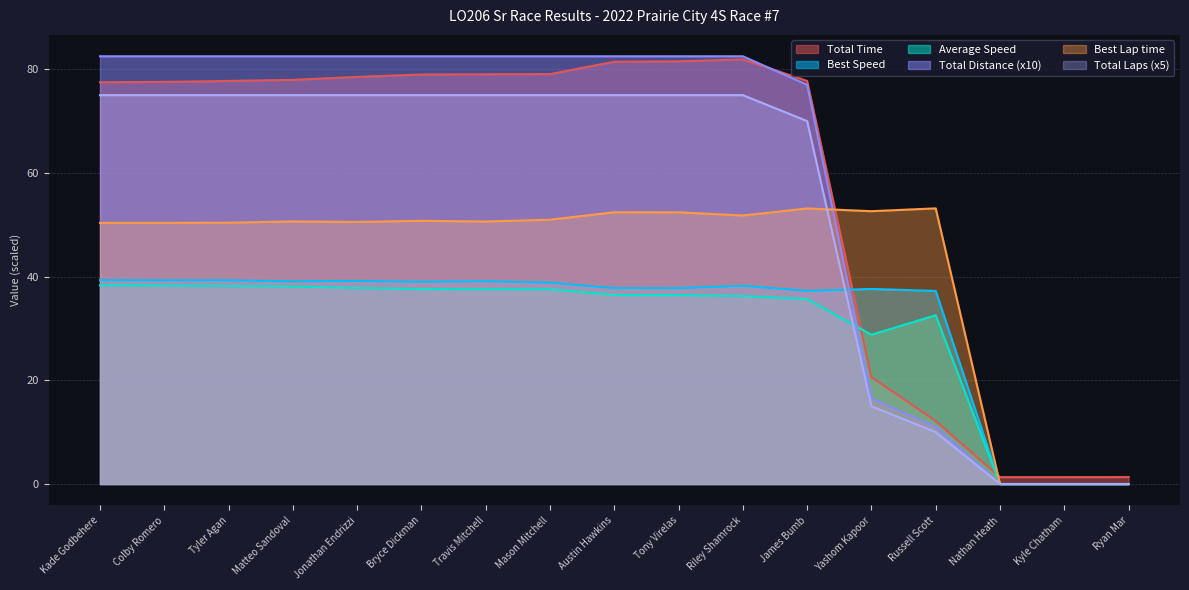

How many interior local valleys does the Average Speed series have?

1